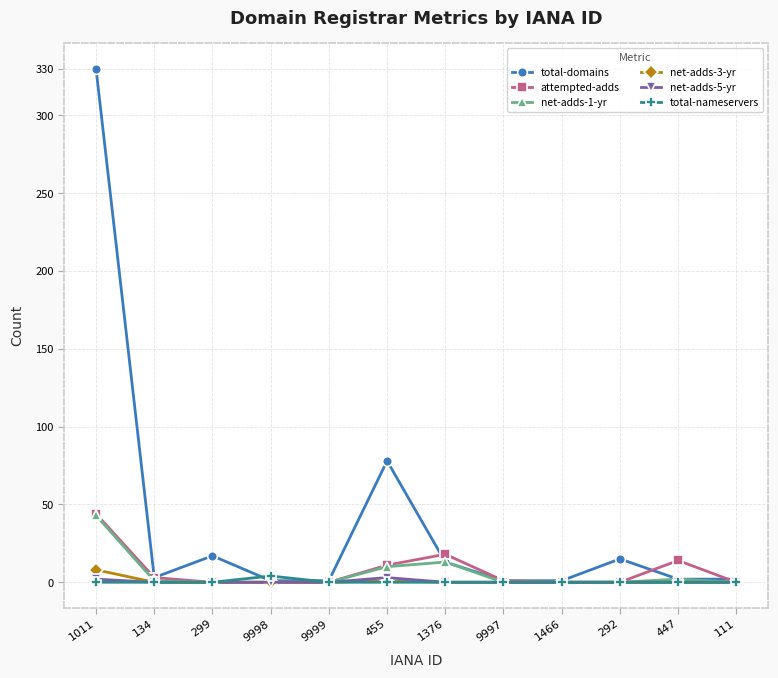

What is the value of the total-domains point at the 3rd from the left?

17